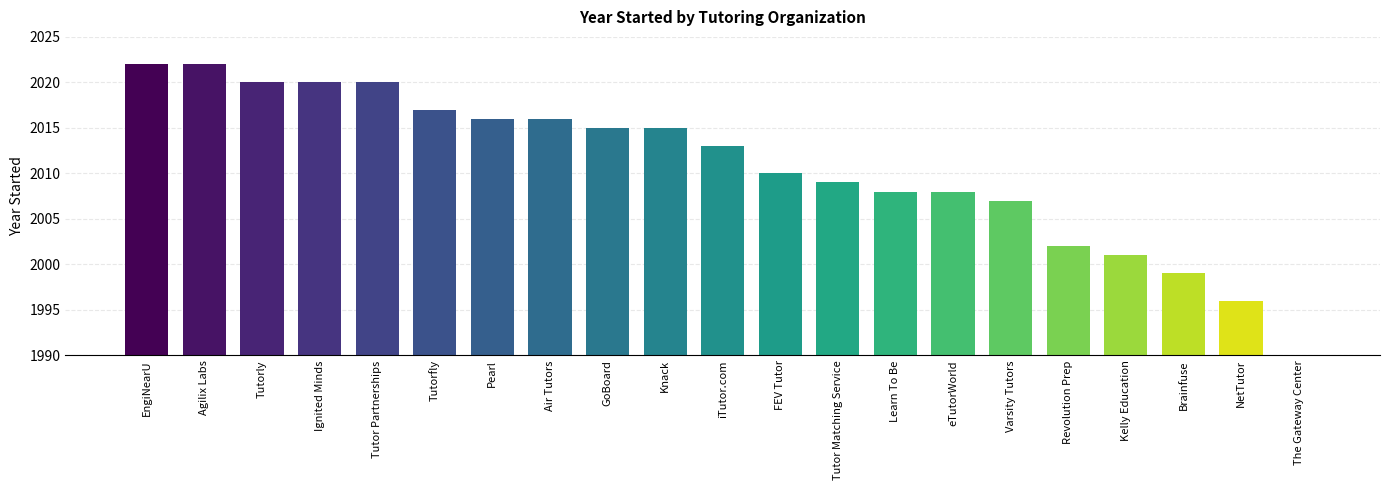

What is the label of the 11th bar from the right?

iTutor.com